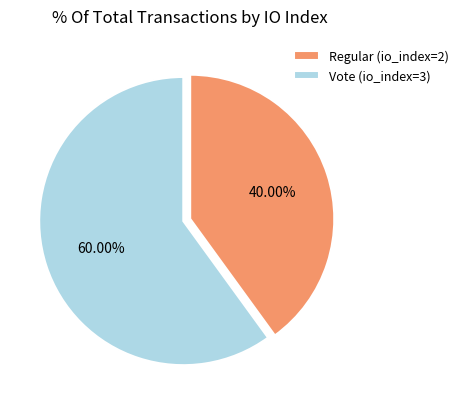

Is the sum of Vote (io_index=3) and Regular (io_index=2) greater than half?

Yes